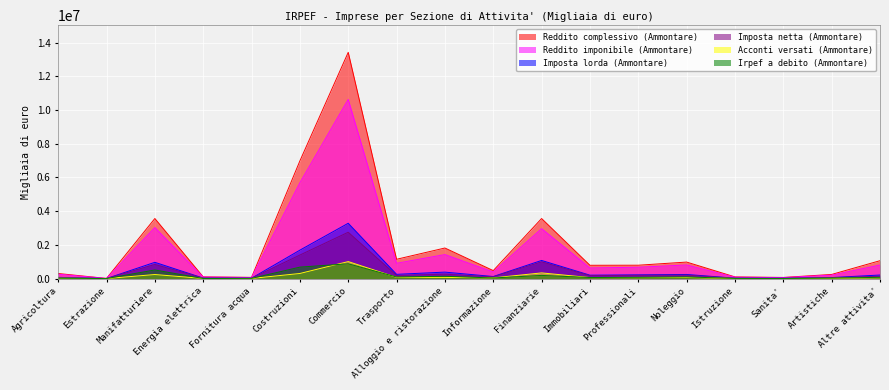

Rank the series by their maximum value, from lowest to highest.

Irpef a debito (Ammontare), Acconti versati (Ammontare), Imposta netta (Ammontare), Imposta lorda (Ammontare), Reddito imponibile (Ammontare), Reddito complessivo (Ammontare)